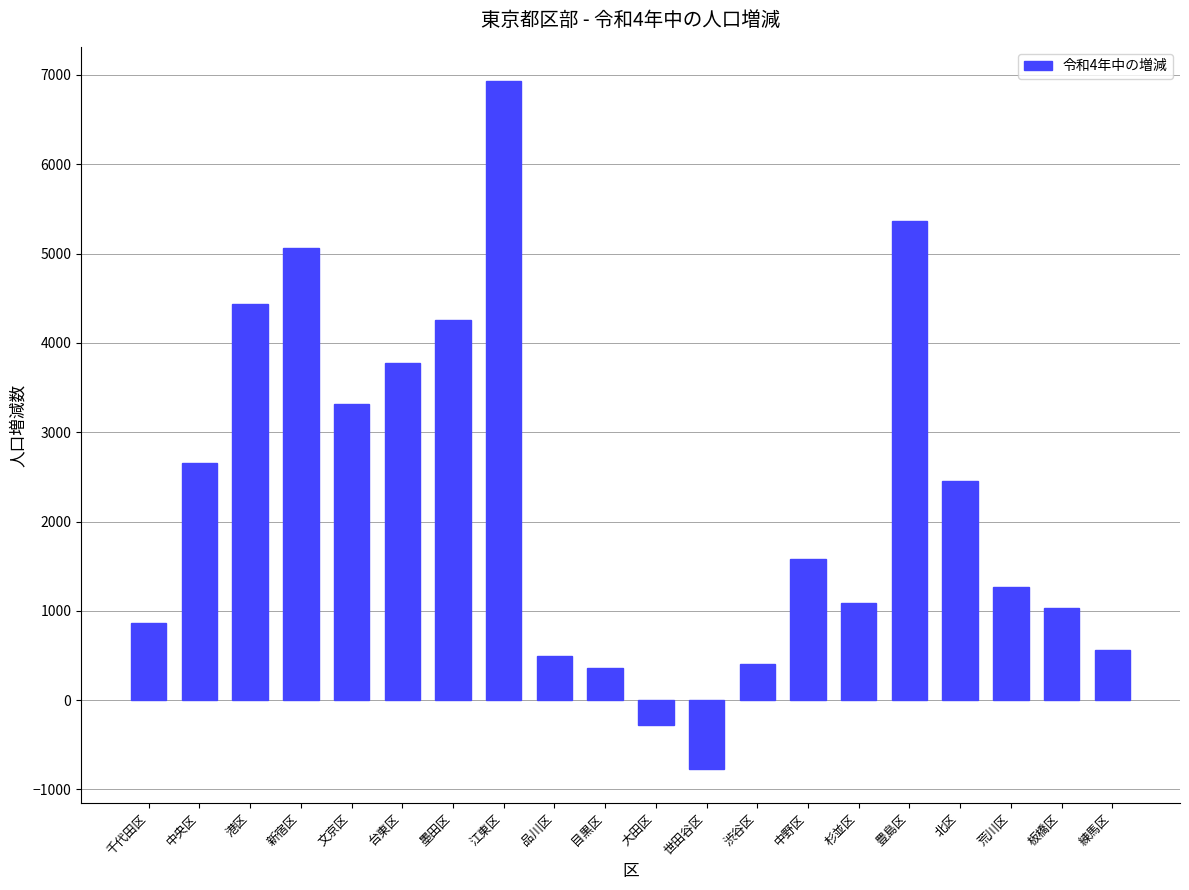

What is the average value?

2241